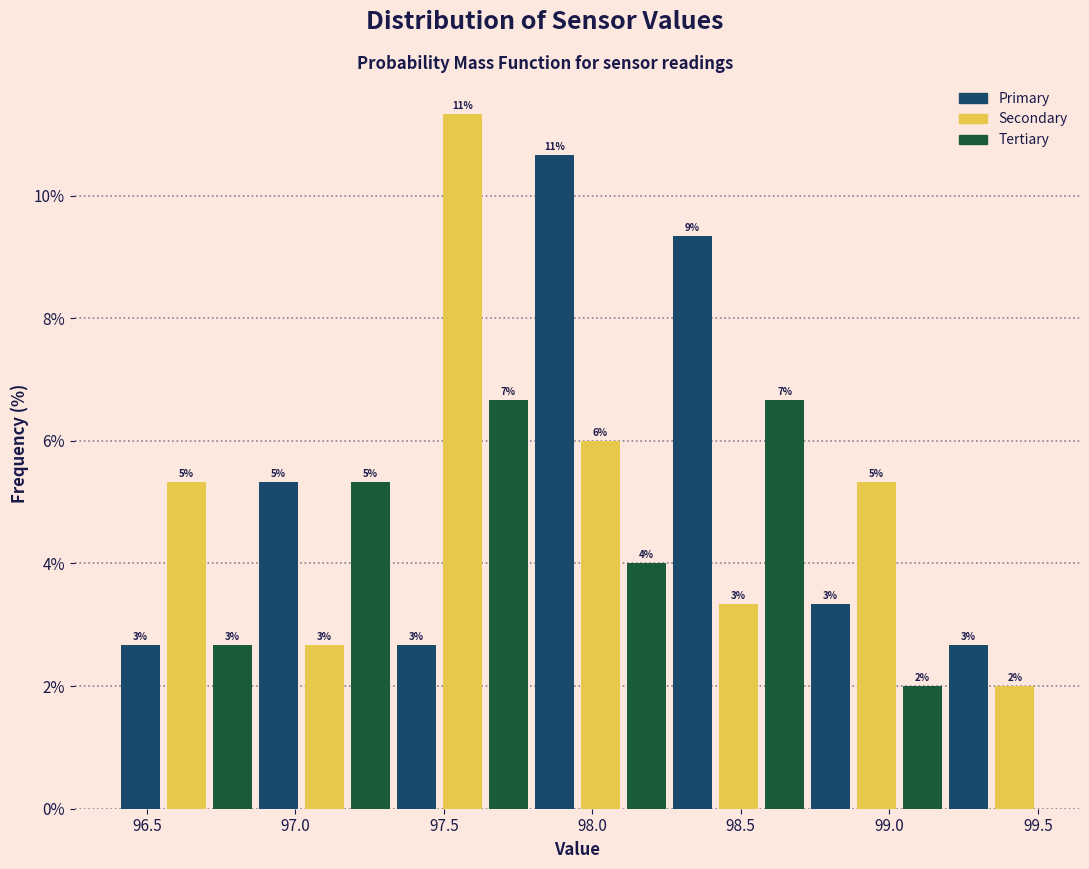

Around what value on the x-axis is the tallest bar? Give the approximate position of its centre, as read against the axis.

97.55